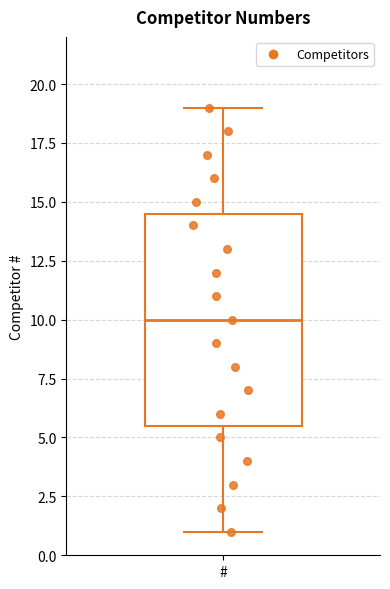

Read this box plot against the y-axis: the position of the median line, the range covered by the box, and the ends of both whiskers. The values are not printed on the chart, so give them approximately, as read against the axis.

median 10.0, box 5.5 to 14.5, whiskers 1.0 to 19.0